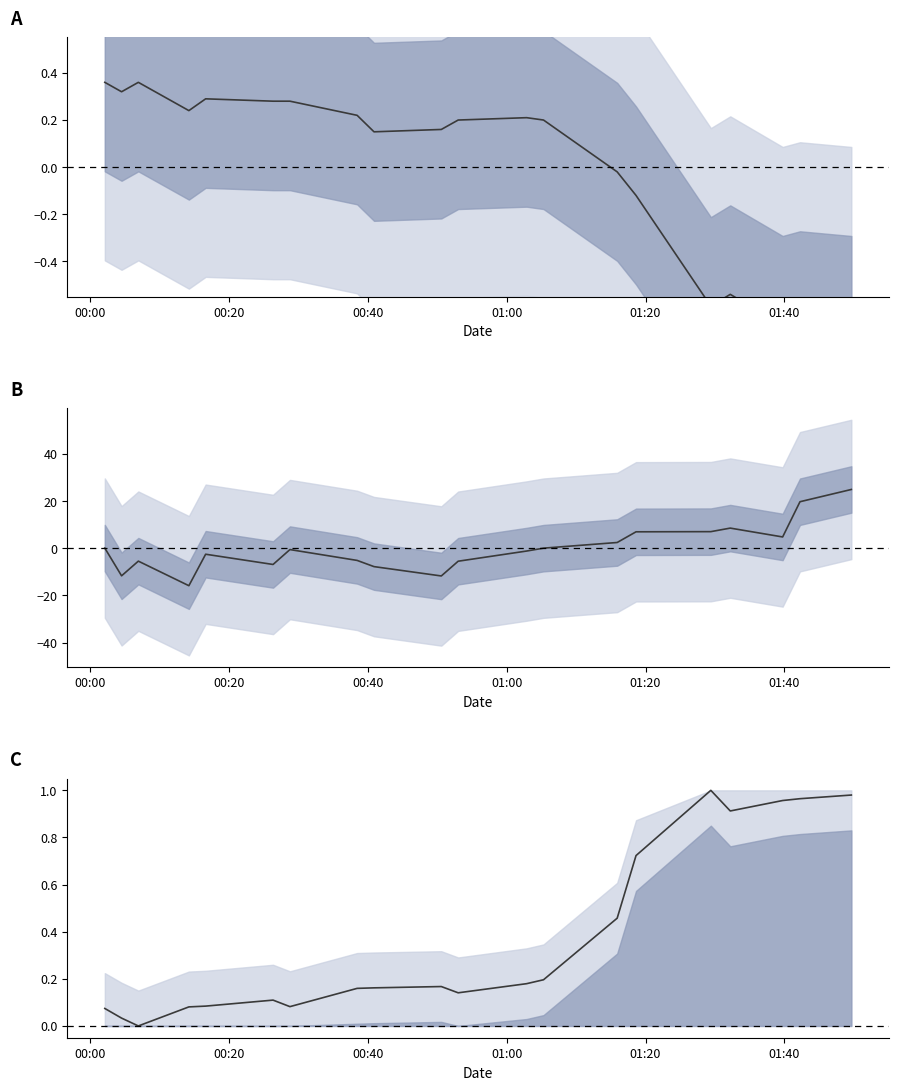

In Pressure anomaly, how many points are higher than both neighbors (excluding endpoints)?

4